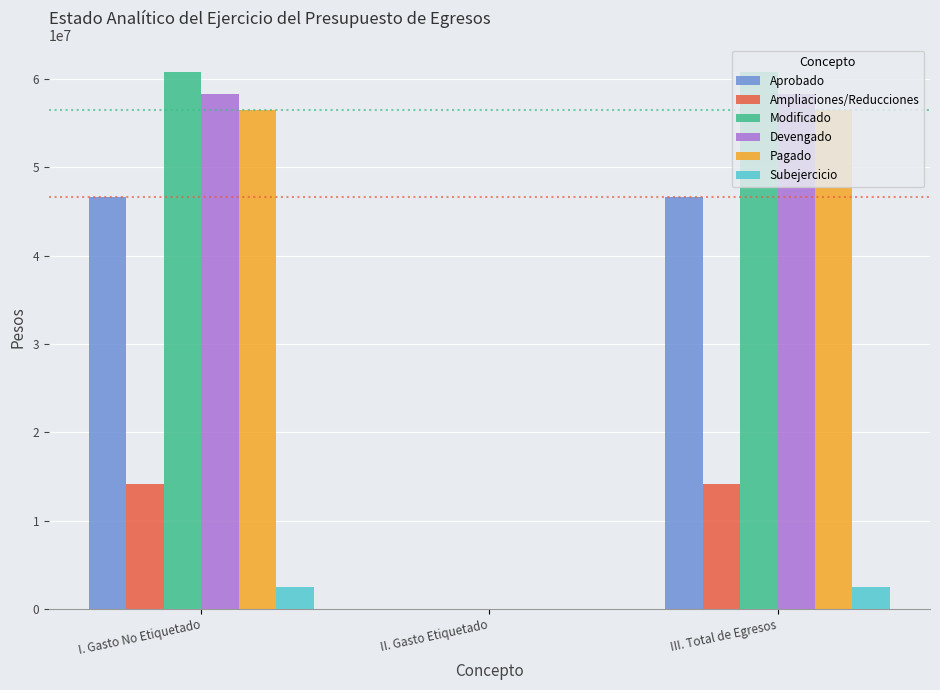

True or false: Modificado has a value of 0.0 at II. Gasto Etiquetado.

True